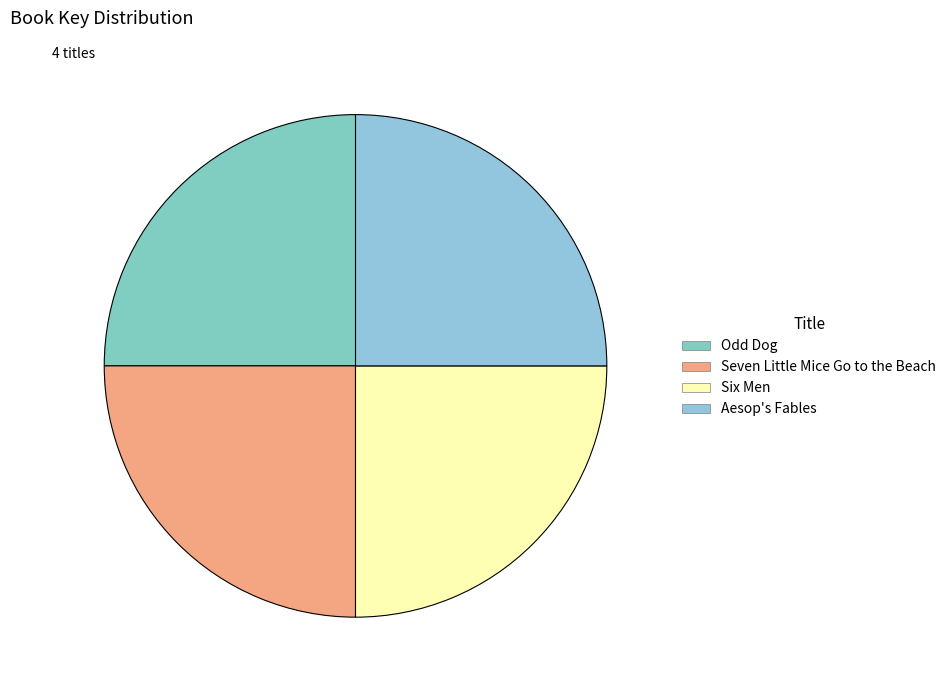

Which slice is the smallest?

Aesop's Fables